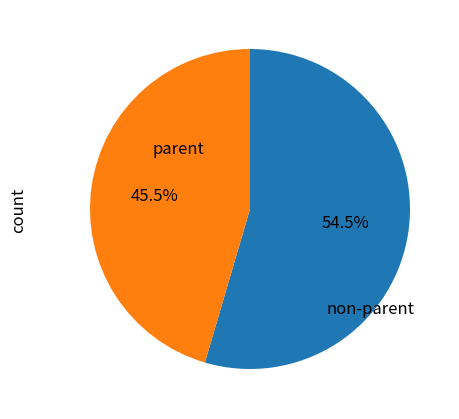

Is there any slice that represents more than half of the pie?

Yes